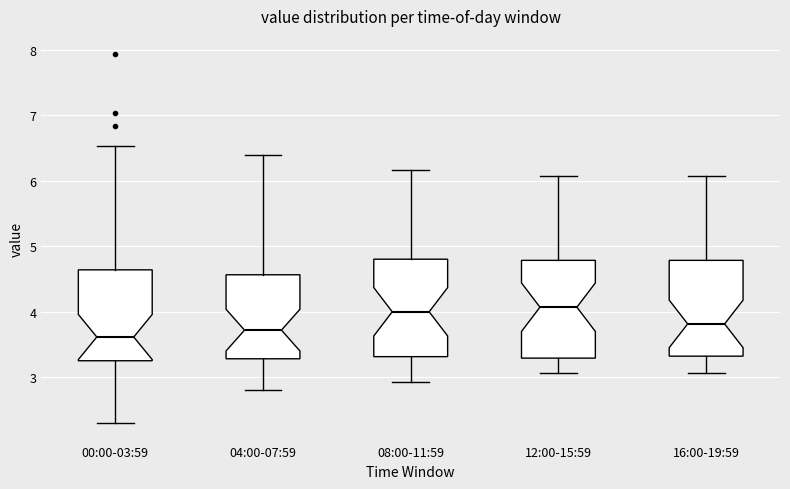

Where does the upper whisker of the box for 12:00-15:59 end on the y-axis? The values are not printed on the chart, so give them approximately, as read against the axis.

6.1